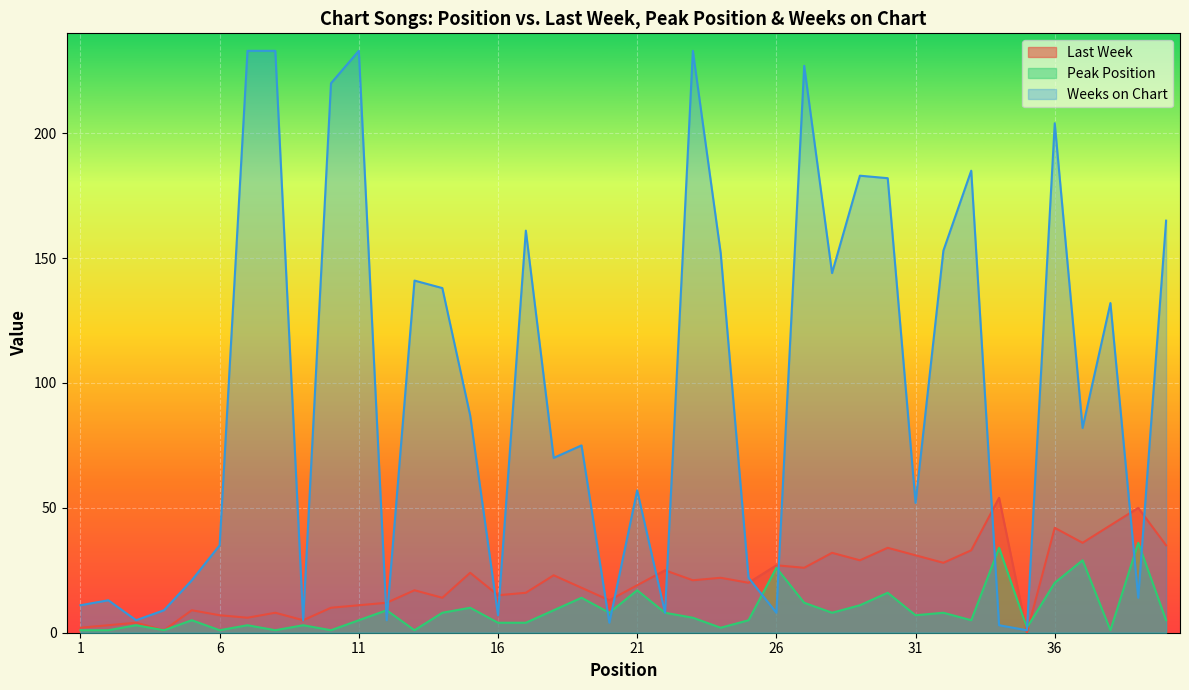

At which label is Peak Position closest to 18?

21